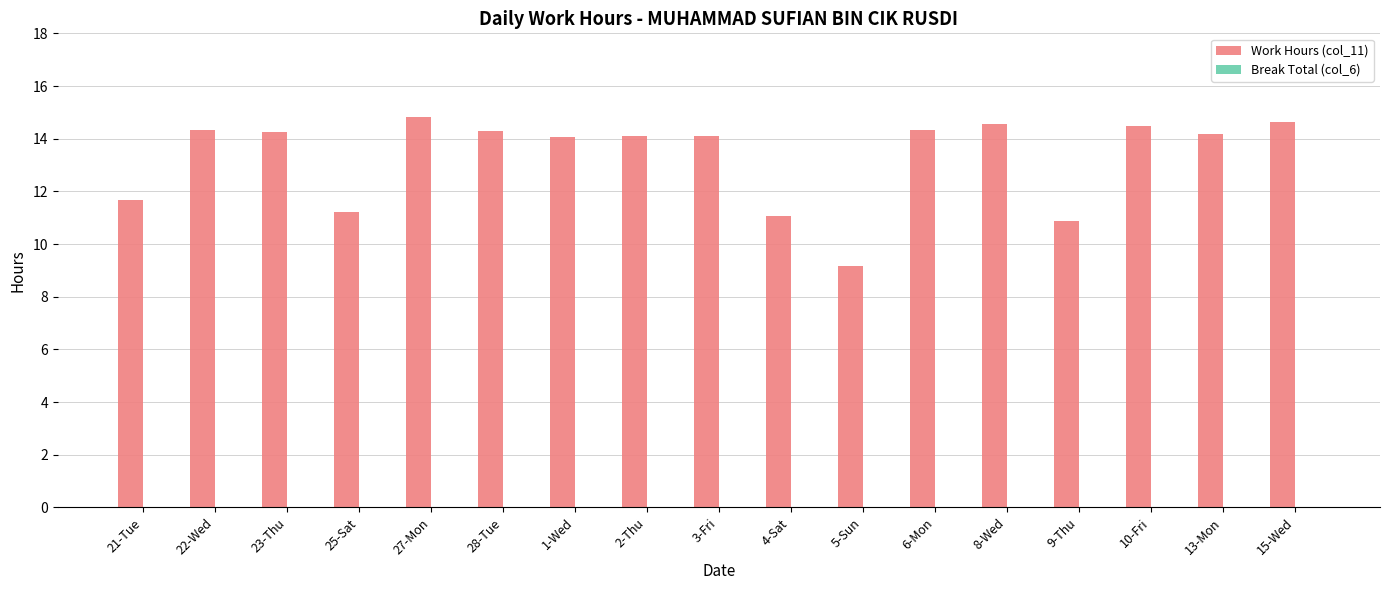

True or false: the data shows 23.8 at 2-Thu.

False